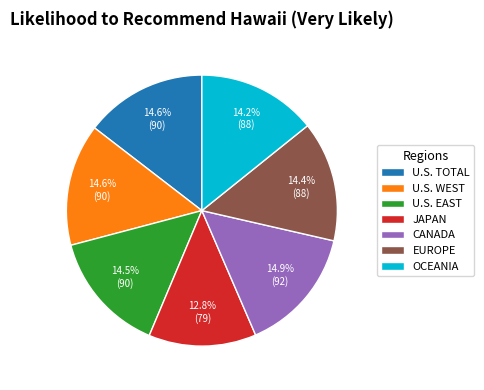

To the nearest percent, what percentage of the pie is U.S. WEST?

15%